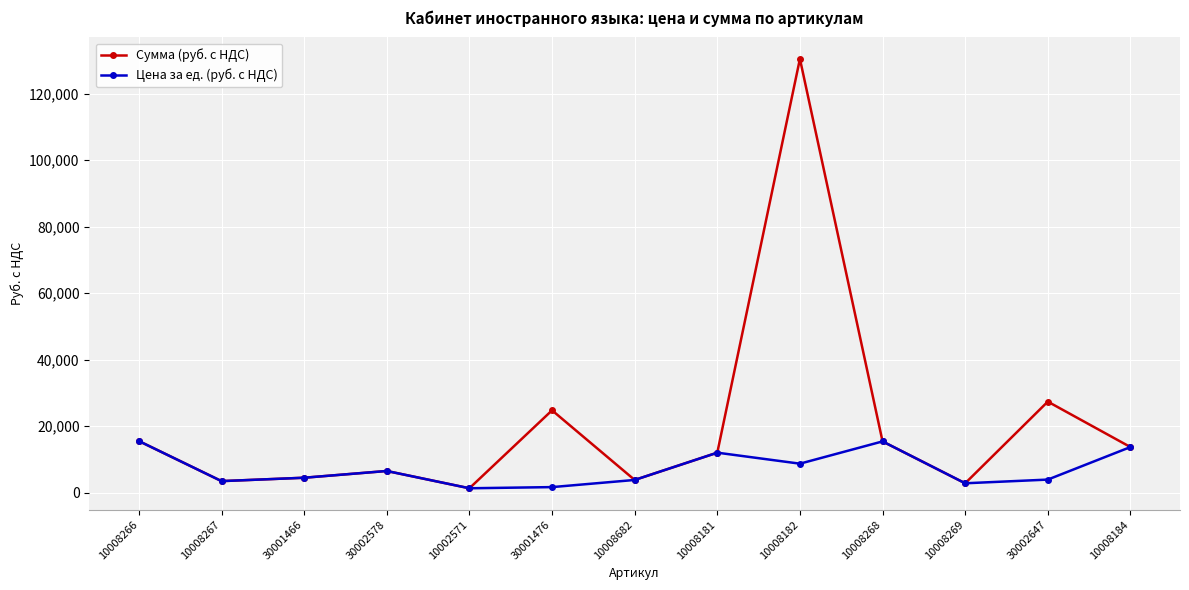

Which series has the largest total across all categories?

Сумма (руб. с НДС)